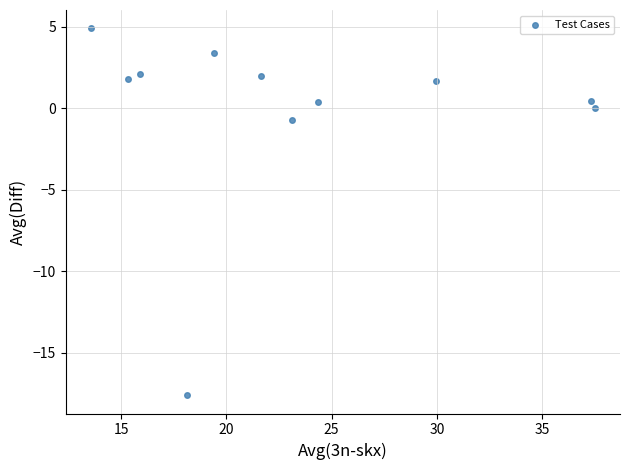

What is the average X value?

23.3